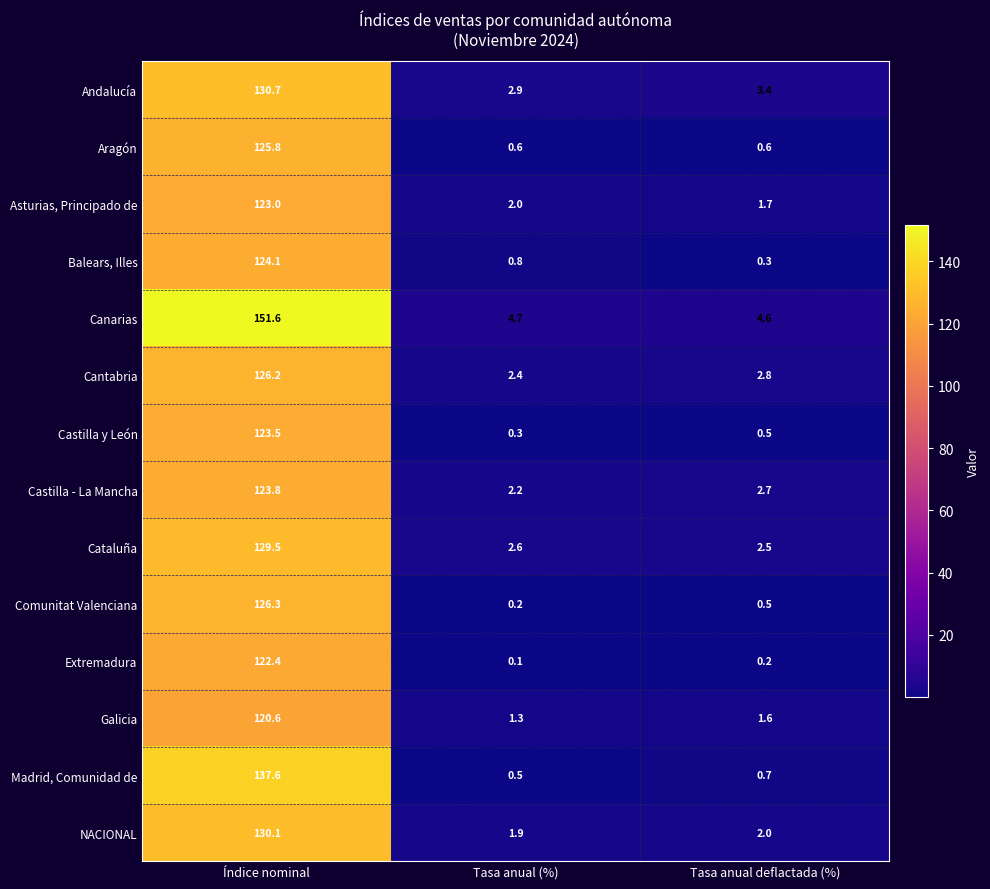

Is it true that Cantabria equals 0.7 at Tasa anual (%)?

False